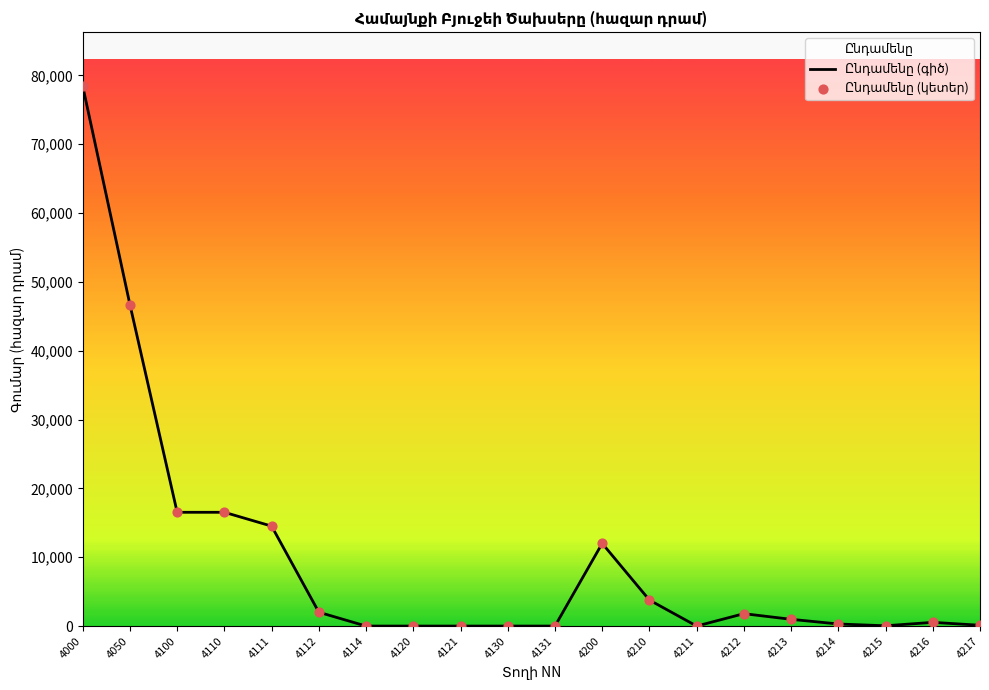

Which series has the widest spread of Y values?

Ընդամենը (գիծ)